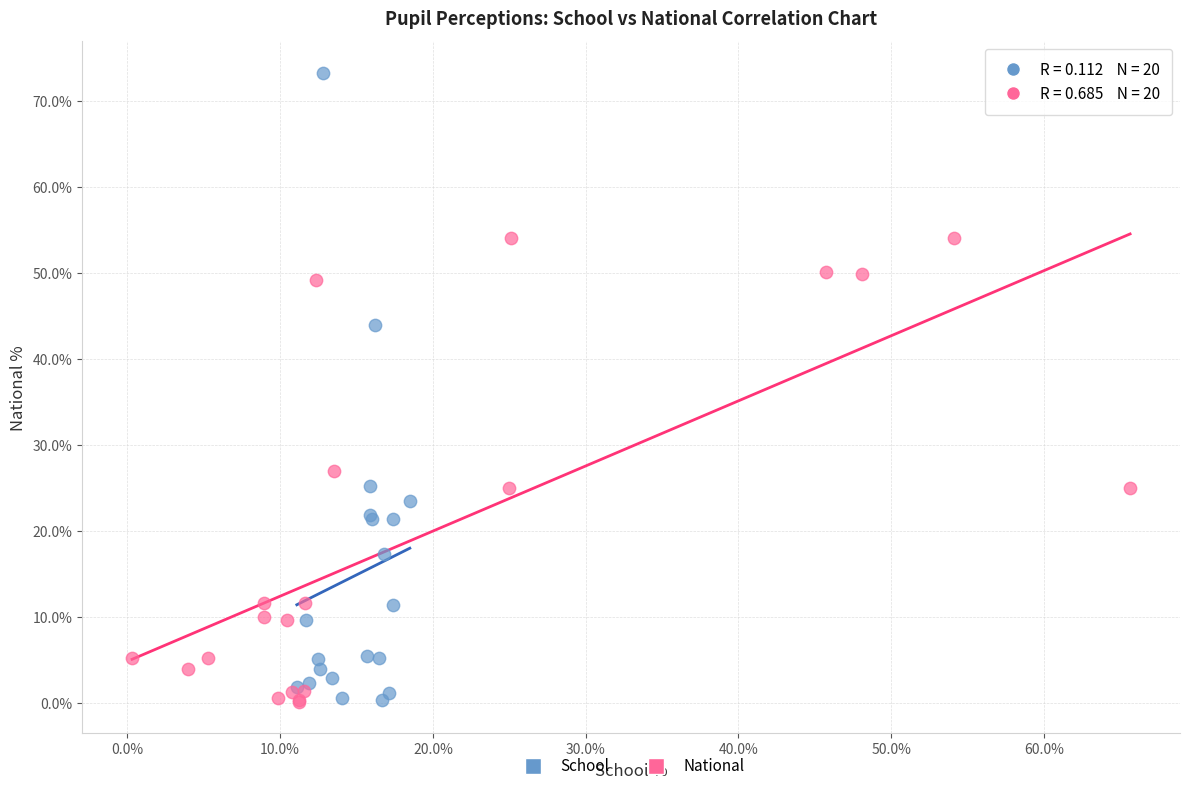

What are all the series names shown in the legend?

School, National